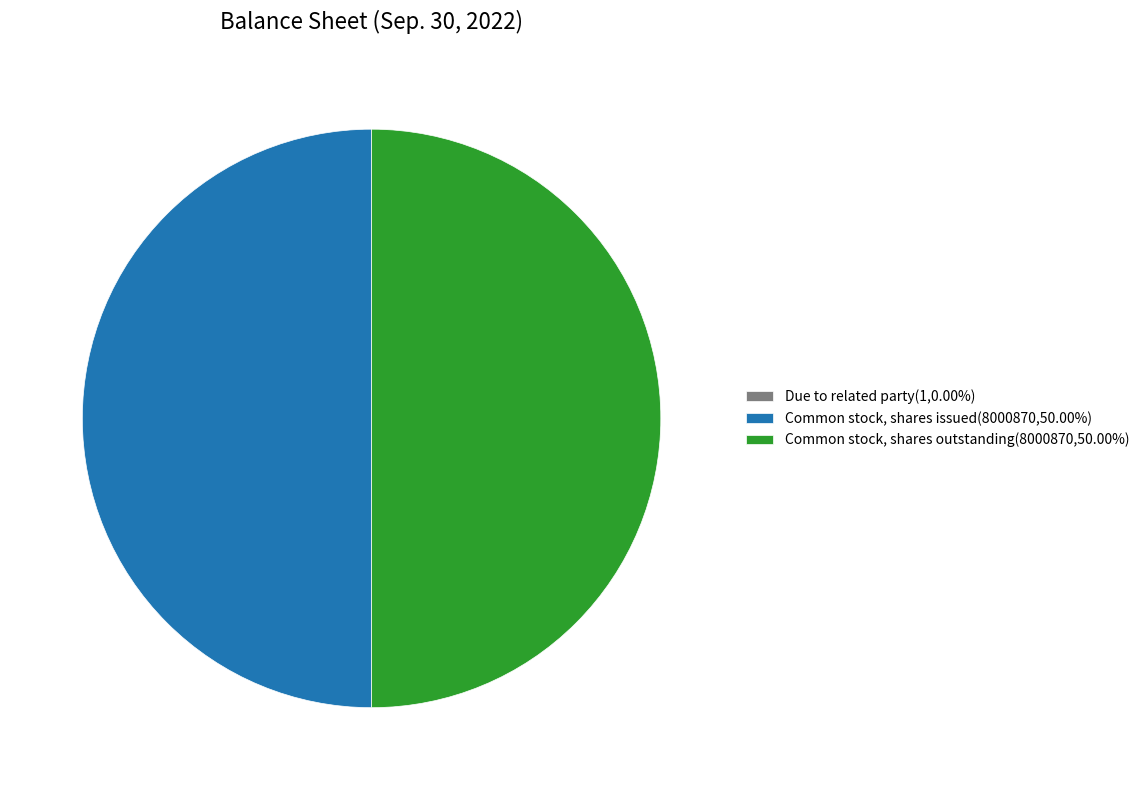

Approximately how many times larger is the value at Common stock, shares outstanding(8000870,50.00%) compared to Common stock, shares issued(8000870,50.00%)?

1.0